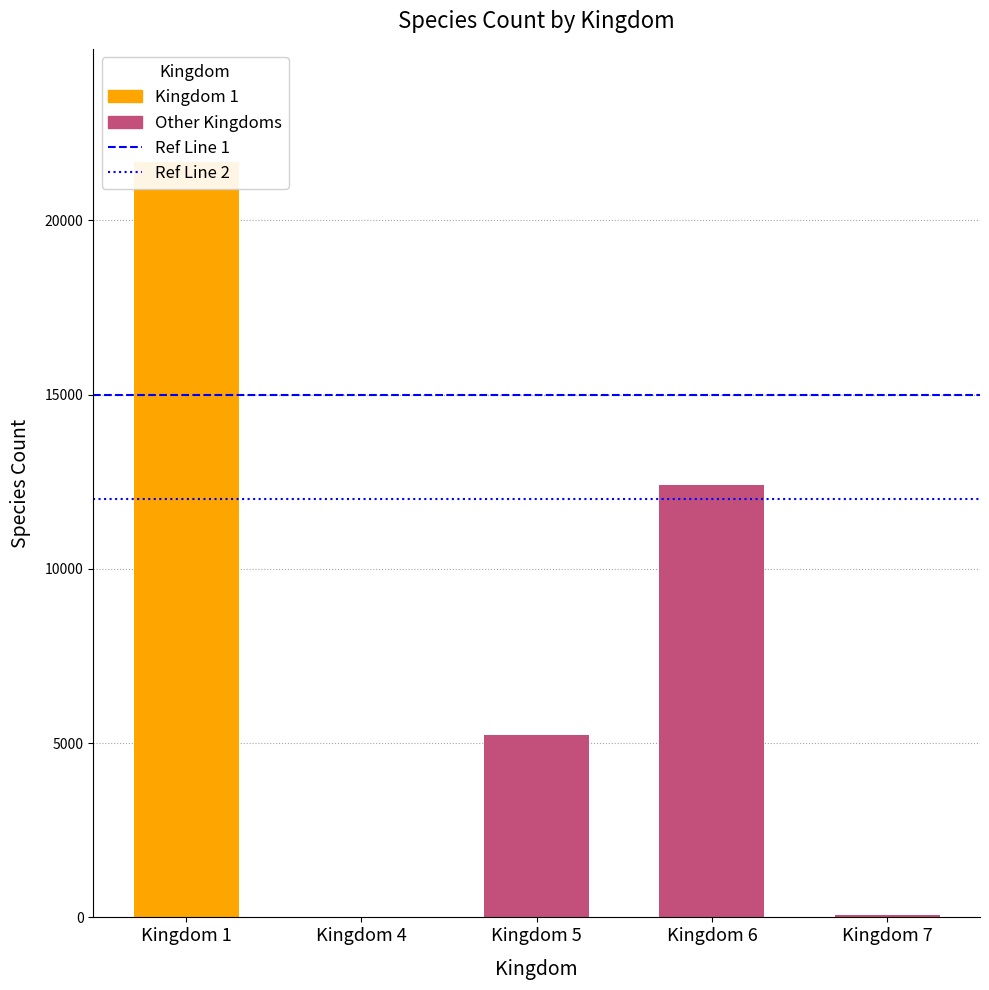

List the labels in order of value, smallest first.

Kingdom 4, Kingdom 7, Kingdom 5, Kingdom 6, Kingdom 1